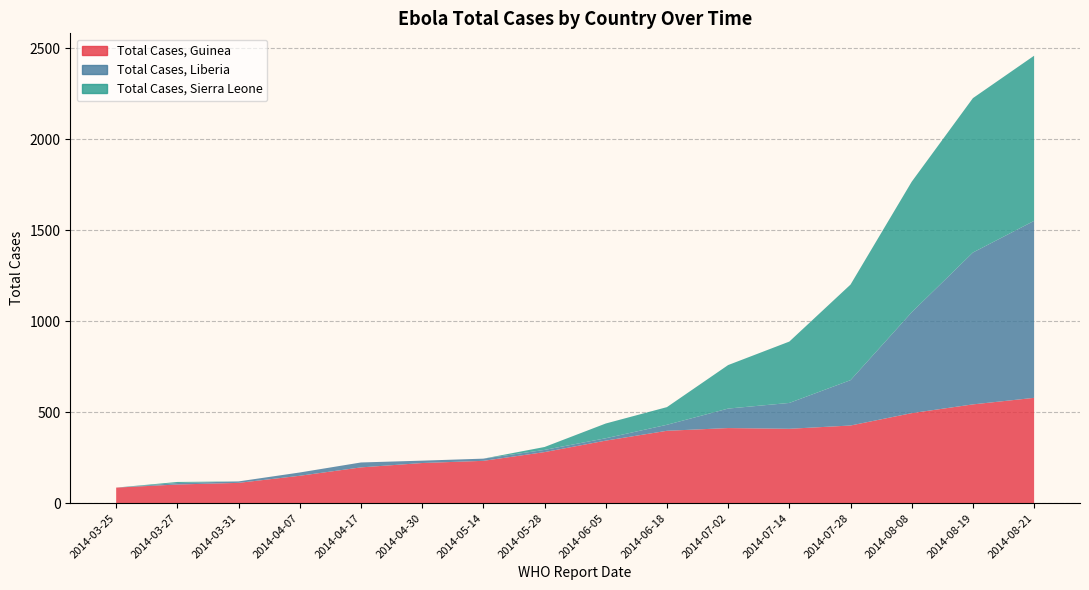

Reading left to right, extract all data points from this chart.

Total Cases, Guinea: 86	103	112	151	197	221	233	281	344	398	413	409	427	495	543	579
Total Cases, Liberia: 0	8	8	18	27	13	12	12	13	33	107	142	249	554	834	972
Total Cases, Sierra Leone: 0	6	0	0	0	0	0	16	81	97	239	337	525	717	848	907